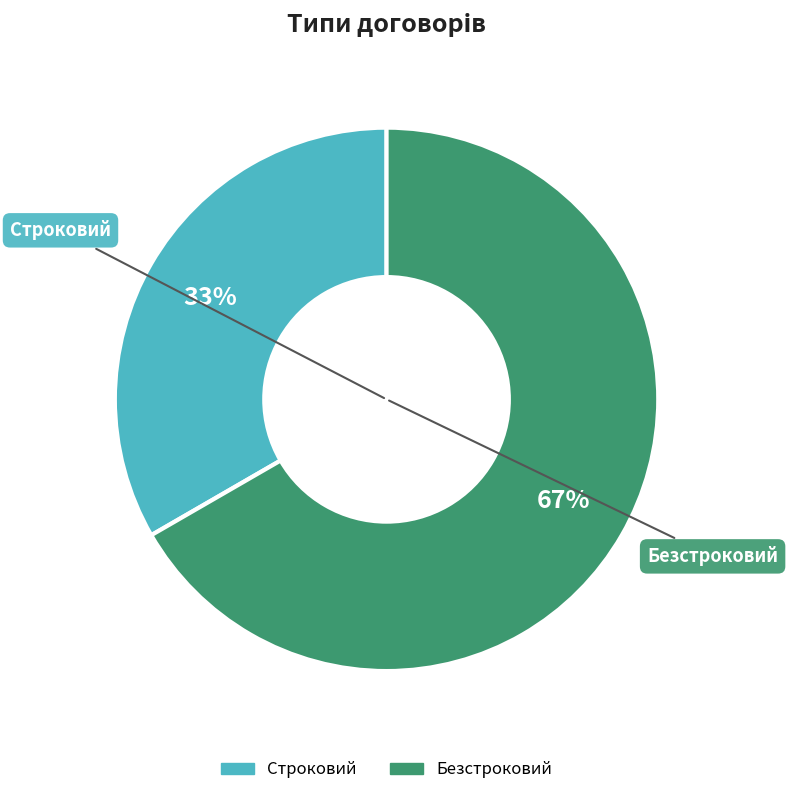

Rank the categories by value from lowest to highest.

Строковий, Безстроковий